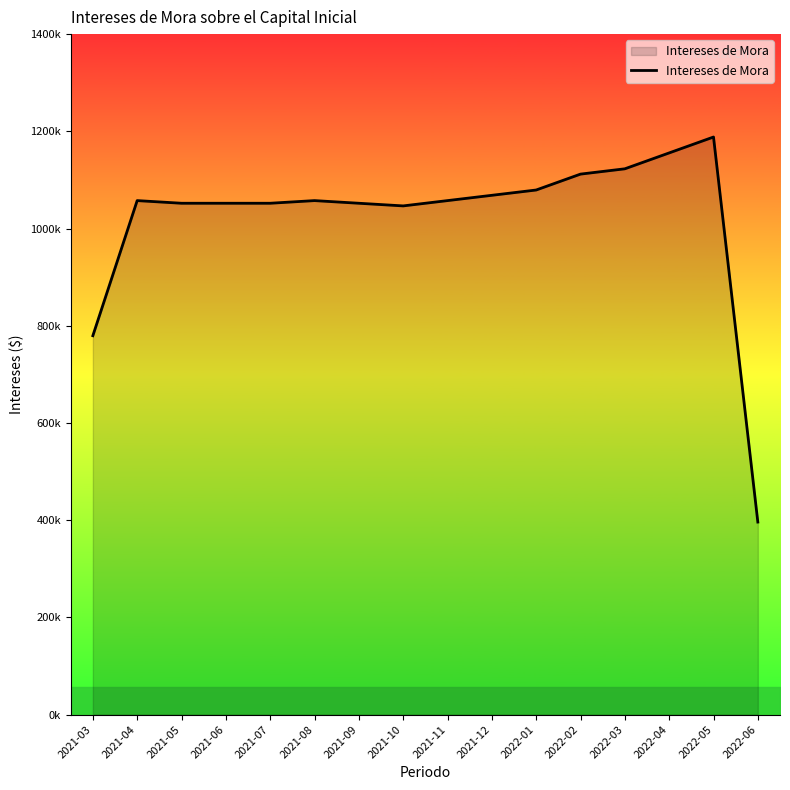

Does the chart have visible grid lines?

No